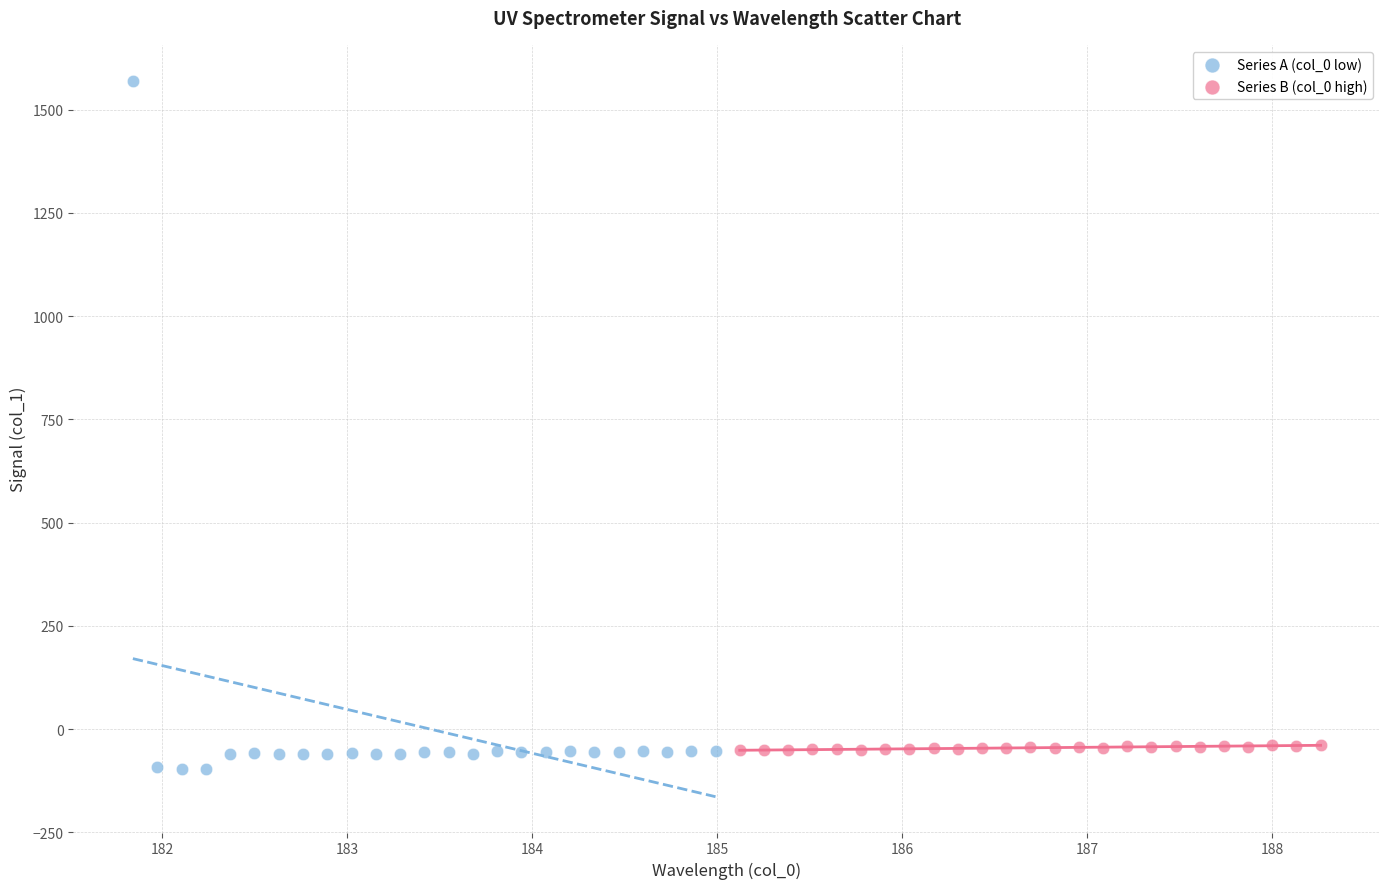

Which series contains the lowest Y value?

Series A (col_0 low)